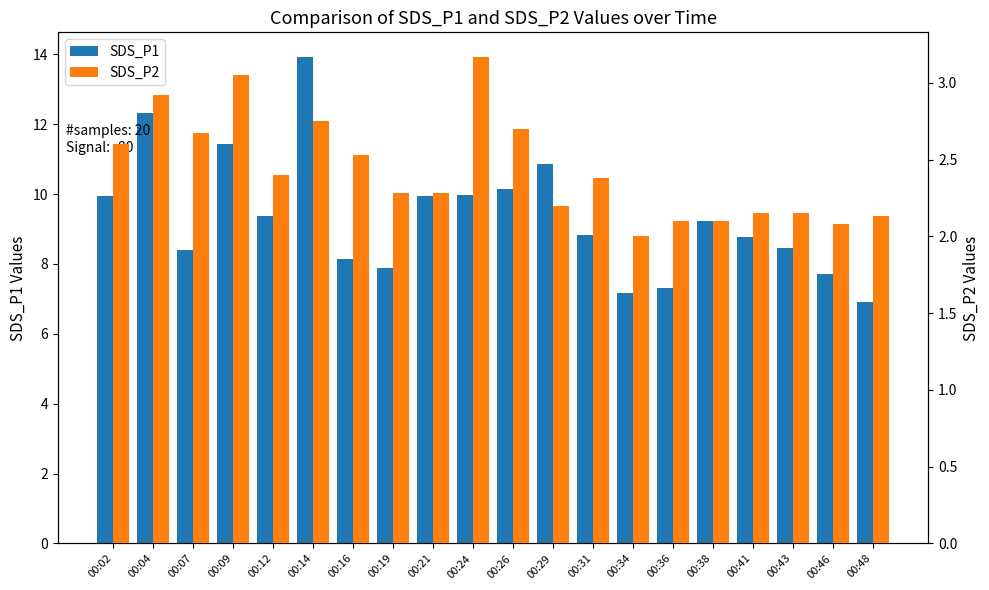

Which series has the largest range (max minus min)?

SDS_P1